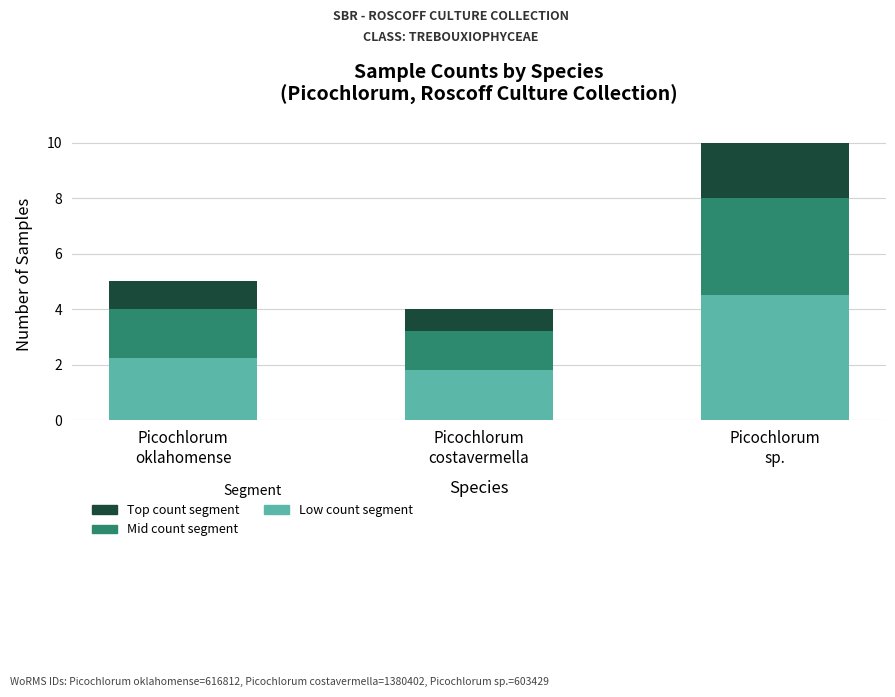

What is the average value of the Low count segment series?

2.9